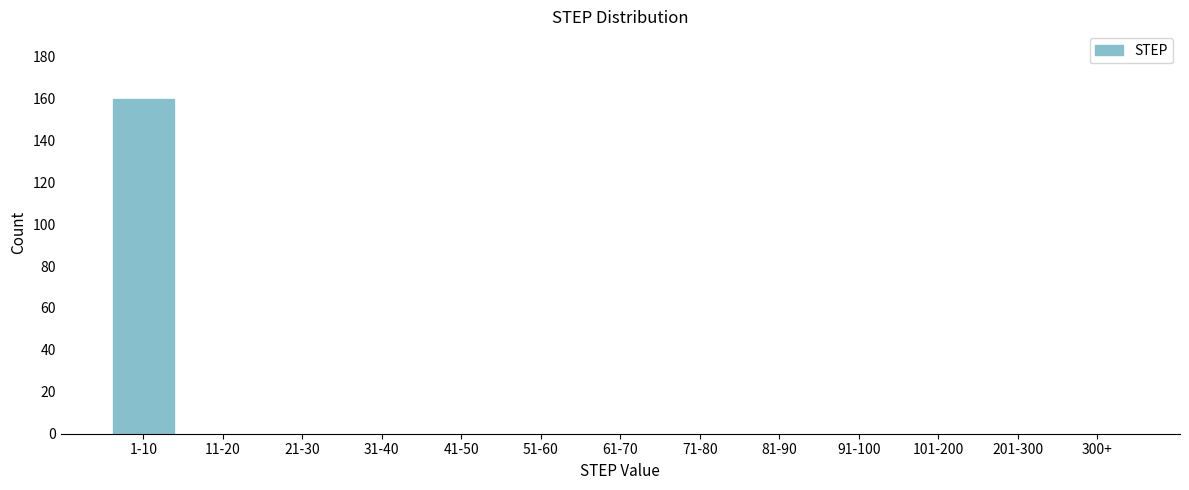

Reading left to right, transcribe all the data shown in this chart.

1-10=160	11-20=0	21-30=0	31-40=0	41-50=0	51-60=0	61-70=0	71-80=0	81-90=0	91-100=0	101-200=0	201-300=0	300+=0